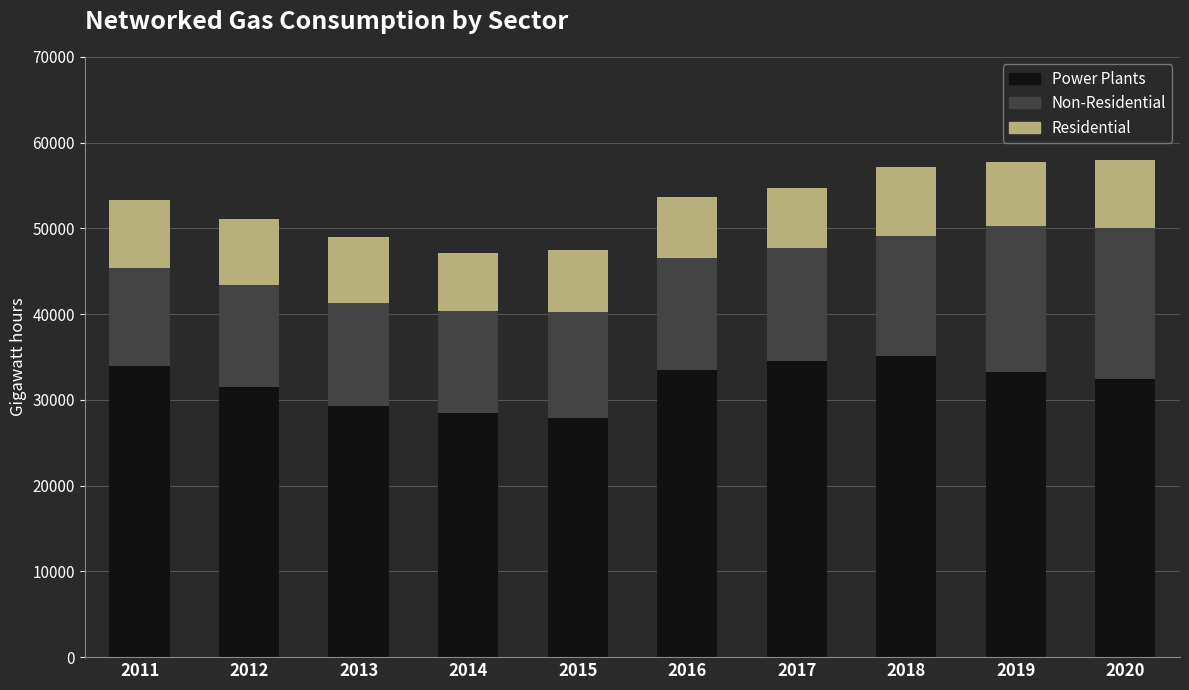

At which label does Power Plants reach its minimum?

2015